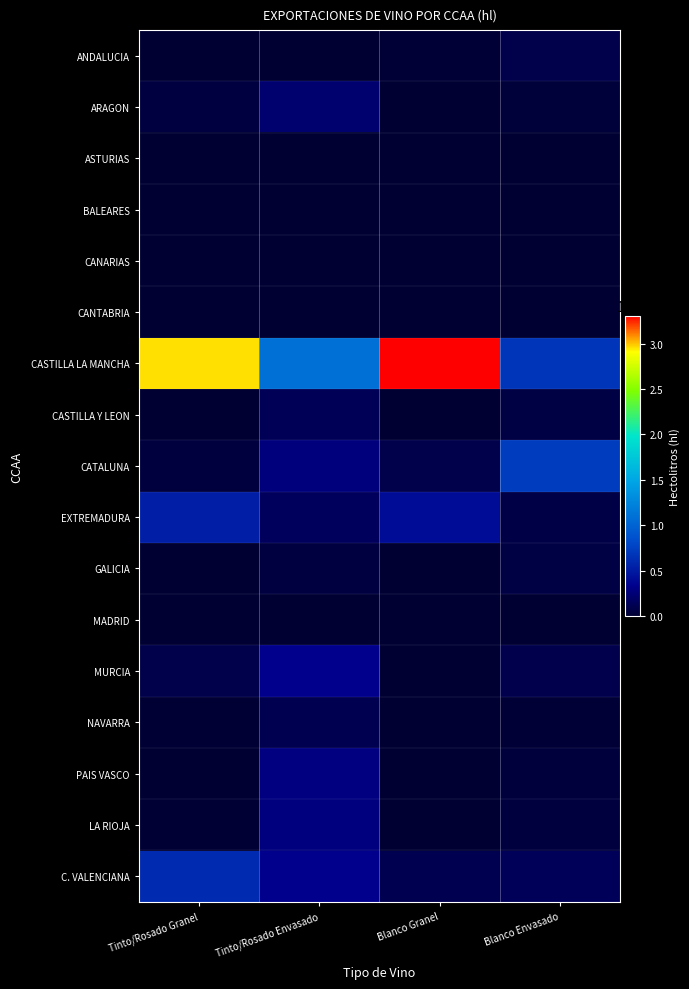

What is the total value across all series at Blanco Granel?

3956960